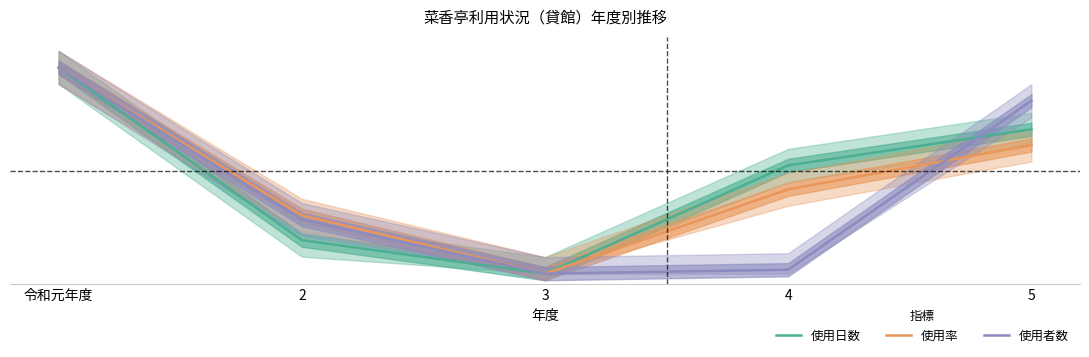

Rank the series by their average value, from lowest to highest.

使用者数, 使用率, 使用日数